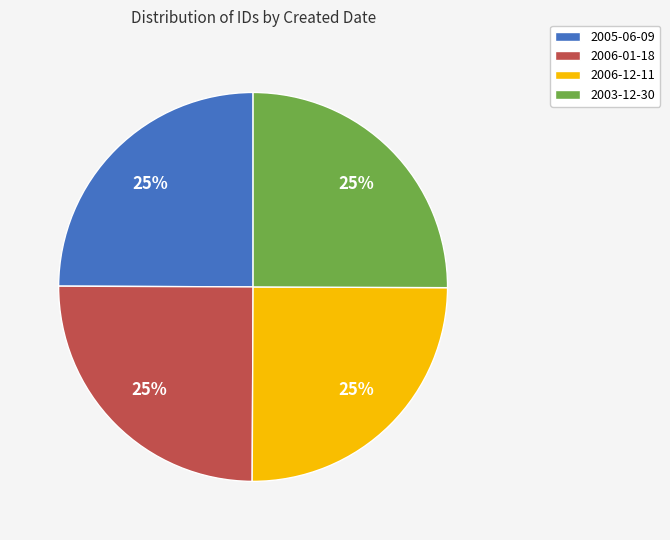

Is there a majority slice in this chart?

No